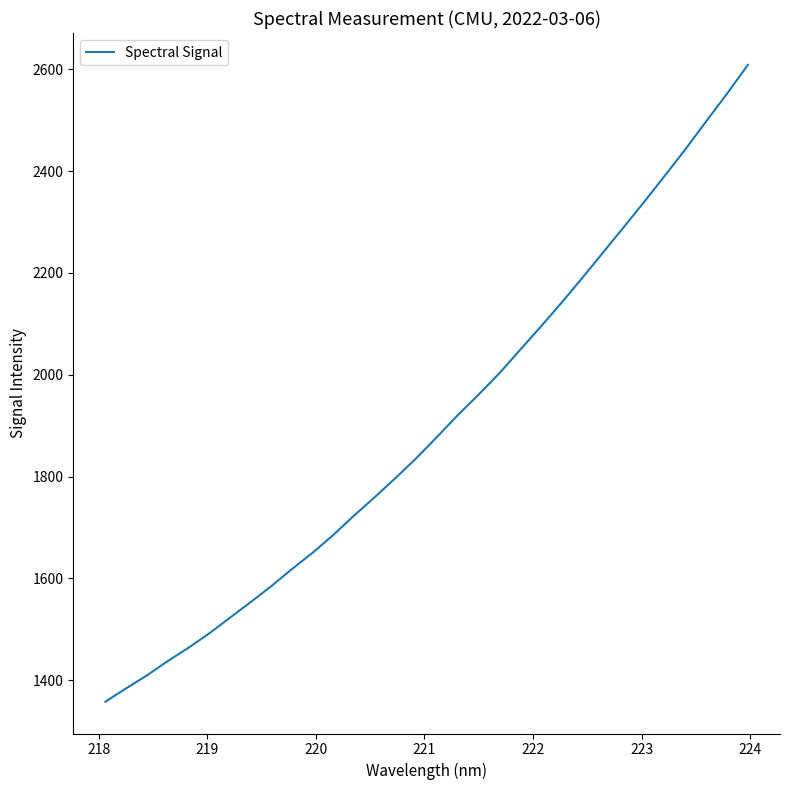

What is the greatest value displayed?

2608.9